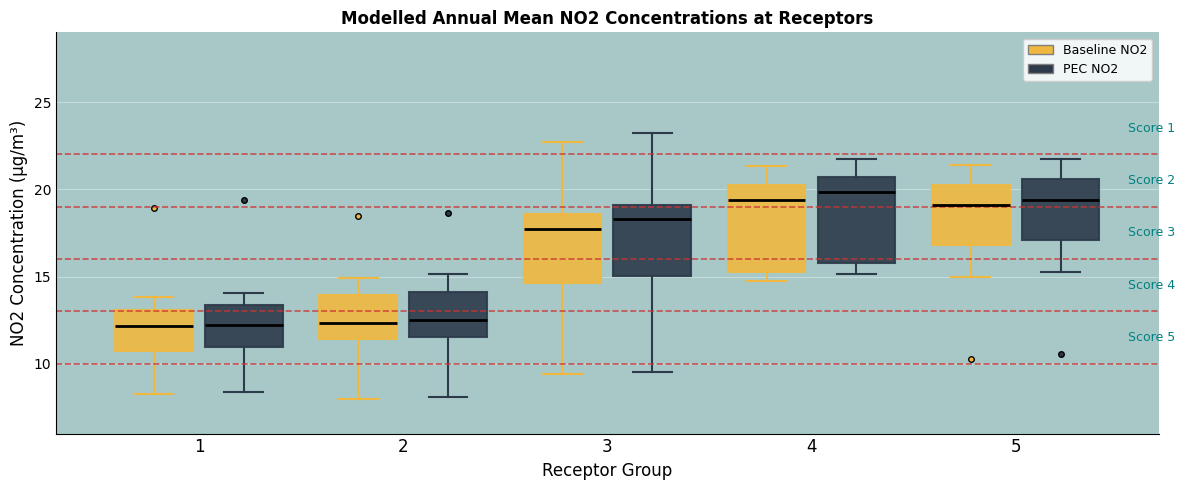

Reading left to right, transcribe this box plot: for each box, give where its median line is, the range the box spans, and where its two whiskers end, as read against the y-axis. The values are not printed on the chart, so give them approximately, as read against the axis.

1 (Baseline NO2): median 12.0, box 10.5 to 13.0, whiskers 8.5 to 14.0
1 (PEC NO2): median 12.0, box 11.0 to 13.5, whiskers 8.5 to 14.0
2 (Baseline NO2): median 12.5, box 11.5 to 14.0, whiskers 8.0 to 15.0
2 (PEC NO2): median 12.5, box 11.5 to 14.0, whiskers 8.0 to 15.0
3 (Baseline NO2): median 17.5, box 14.5 to 18.5, whiskers 9.5 to 22.5
3 (PEC NO2): median 18.5, box 15.0 to 19.0, whiskers 9.5 to 23.0
4 (Baseline NO2): median 19.5, box 15.5 to 20.5, whiskers 14.5 to 21.5
4 (PEC NO2): median 20.0, box 16.0 to 20.5, whiskers 15.0 to 21.5
5 (Baseline NO2): median 19.0, box 17.0 to 20.0, whiskers 15.0 to 21.5
5 (PEC NO2): median 19.5, box 17.0 to 20.5, whiskers 15.5 to 21.5